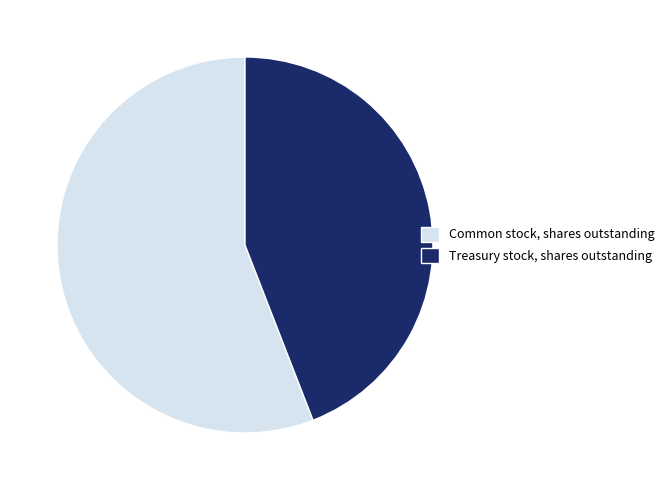

Do Treasury stock, shares outstanding and Common stock, shares outstanding together represent more than half of the pie?

Yes